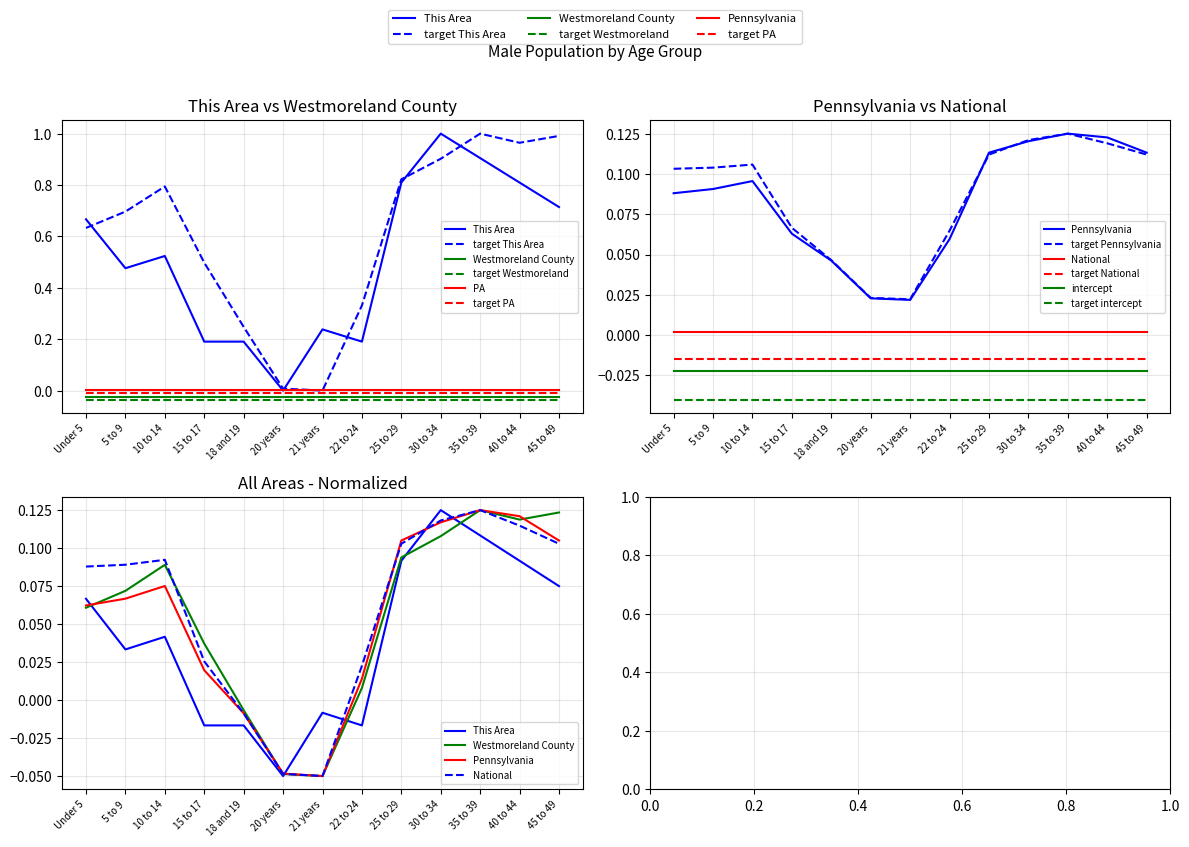

Does the chart have visible grid lines?

Yes